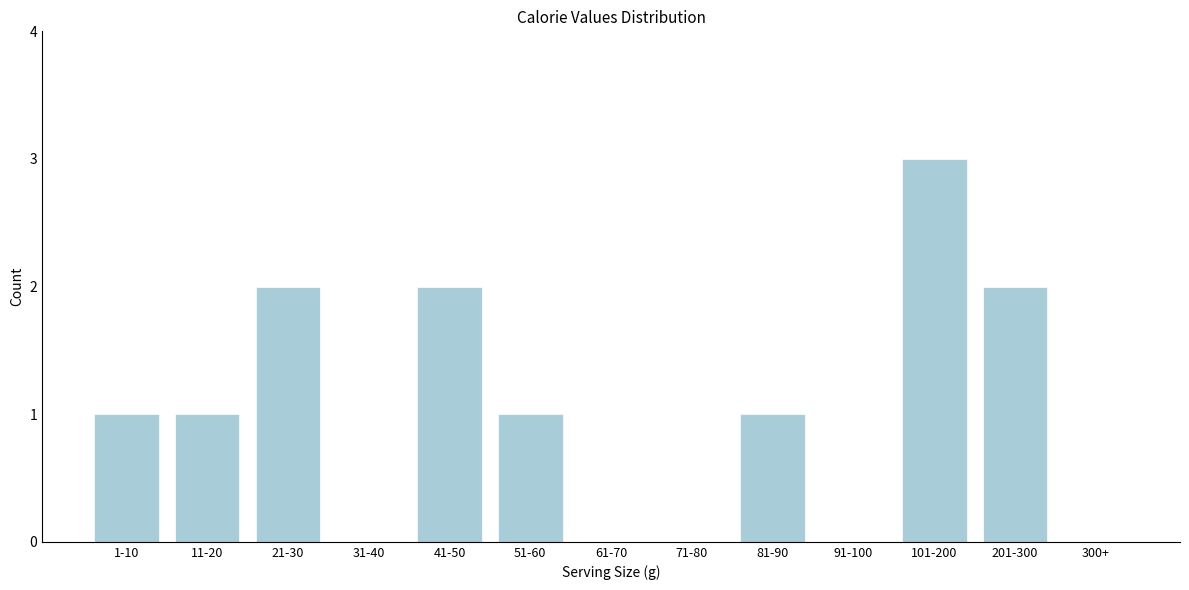

Reading left to right, what are all the values shown in this chart?

1-10=1	11-20=1	21-30=2	31-40=0	41-50=2	51-60=1	61-70=0	71-80=0	81-90=1	91-100=0	101-200=3	201-300=2	300+=0